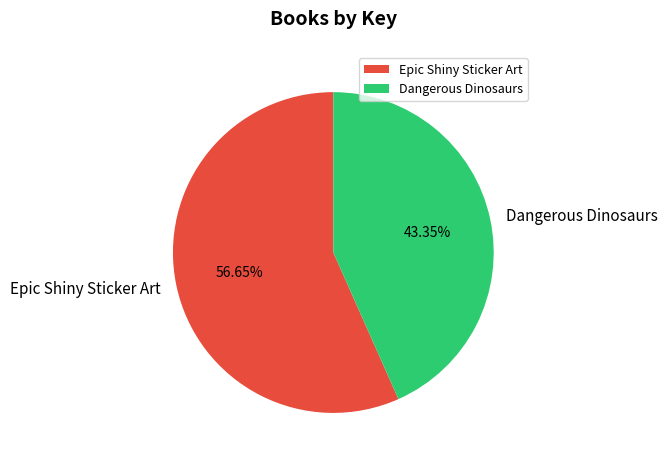

True or false: Epic Shiny Sticker Art accounts for 57% of the total.

True